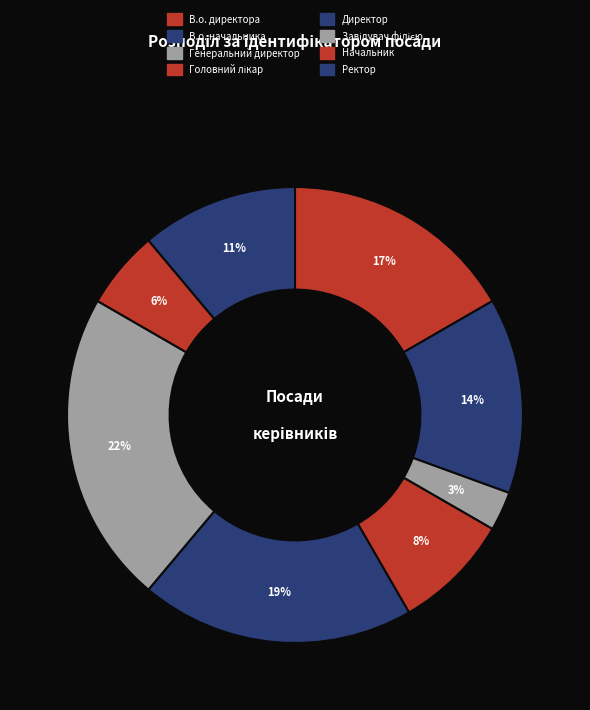

Between Ректор and Директор, which is larger?

Директор